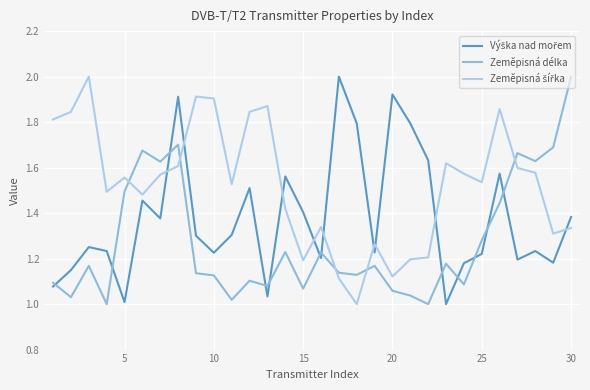

How many lines are shown in the chart?

3